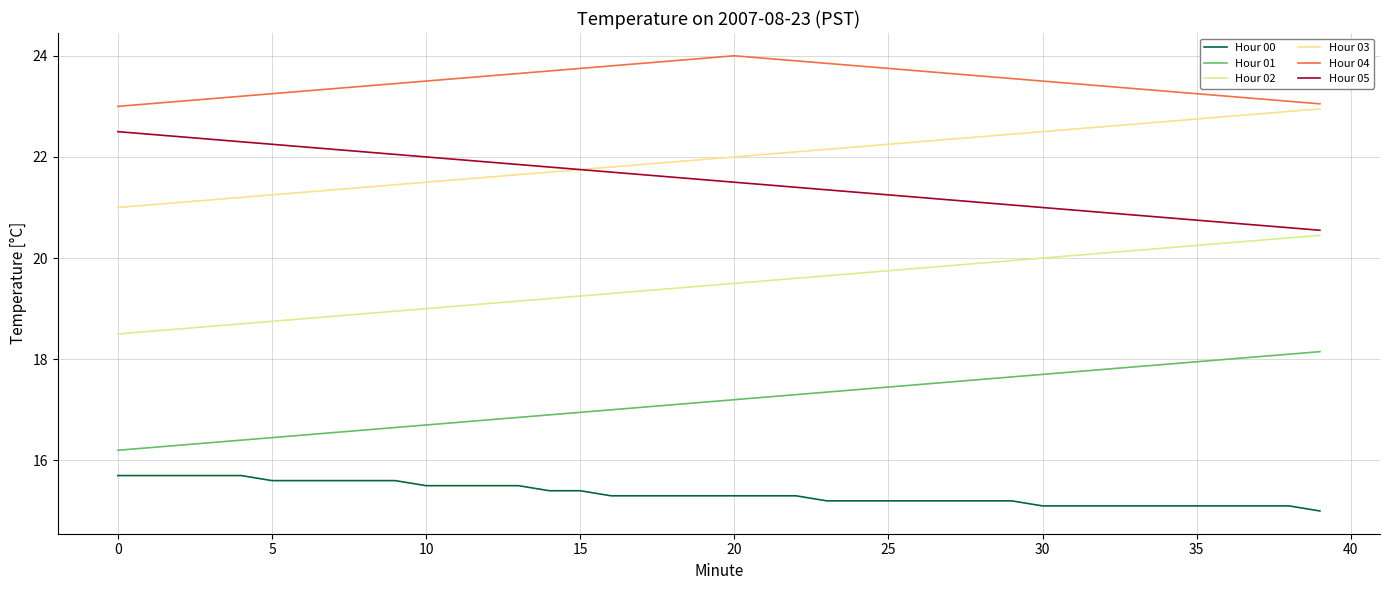

What is the average value of the Hour 02 series?

19.5